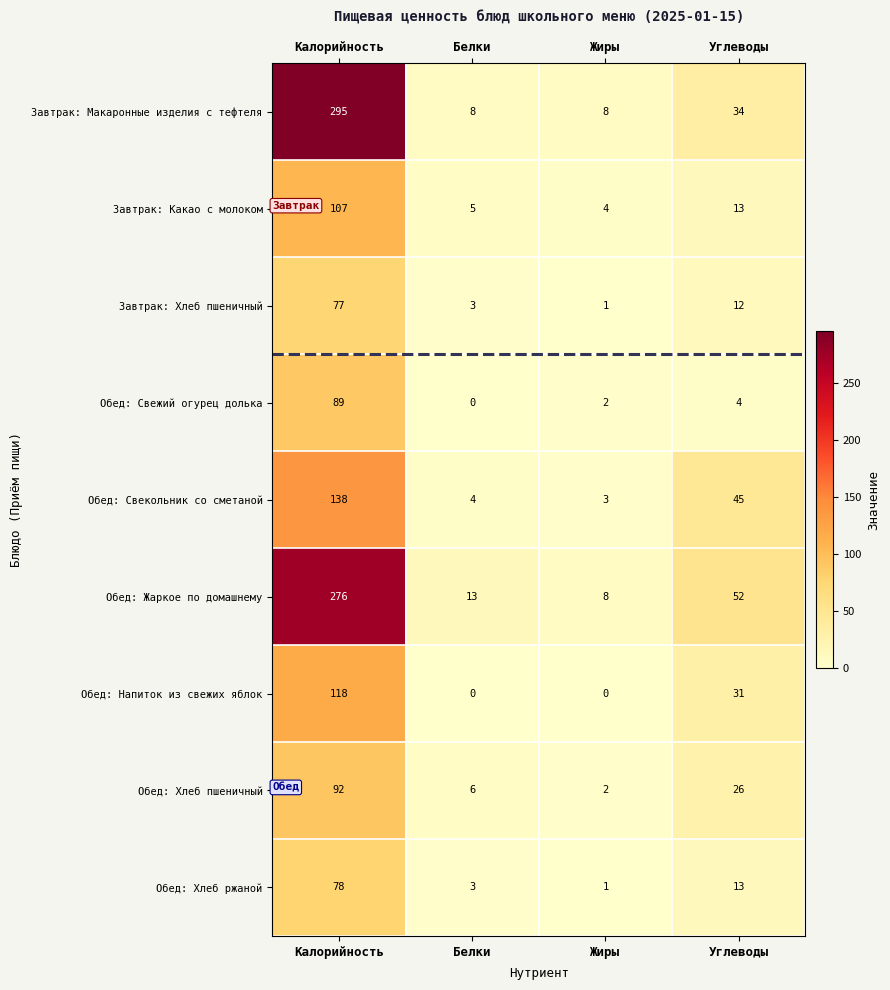

What is the difference between the Обед: Свежий огурец долька values at Углеводы and Калорийность?

85